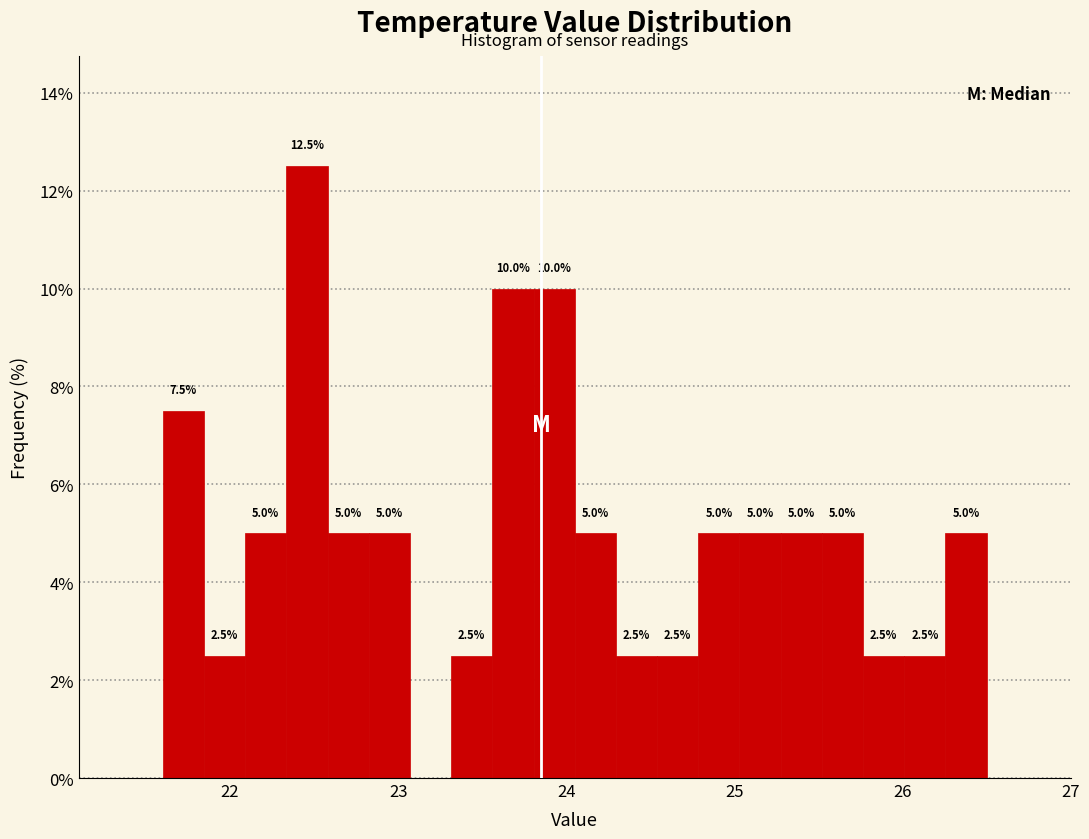

Read against the x-axis, roughly where is the centre of the tallest bar?

22.5